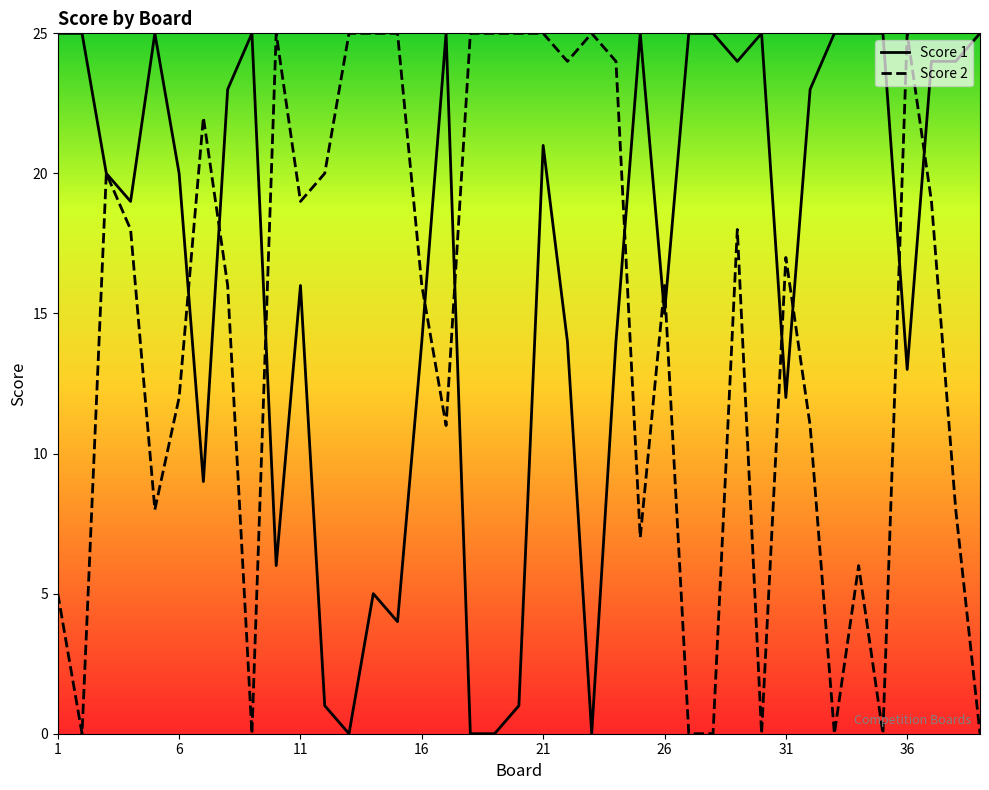

What is the greatest value displayed?

25